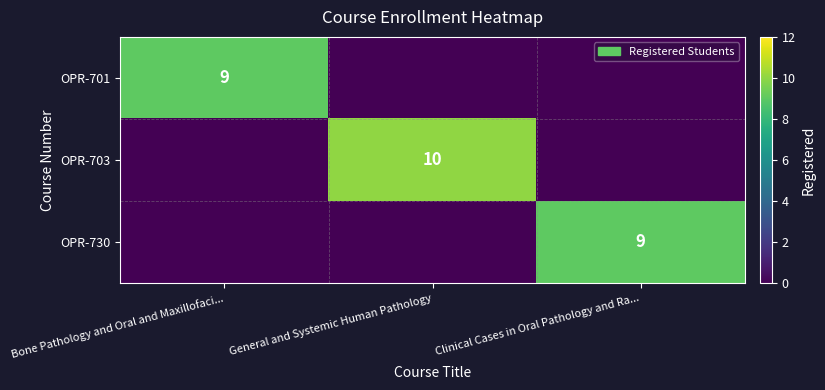

True or false: OPR-730 has a value of 4 at Clinical Cases in Oral Pathology and Ra....

False